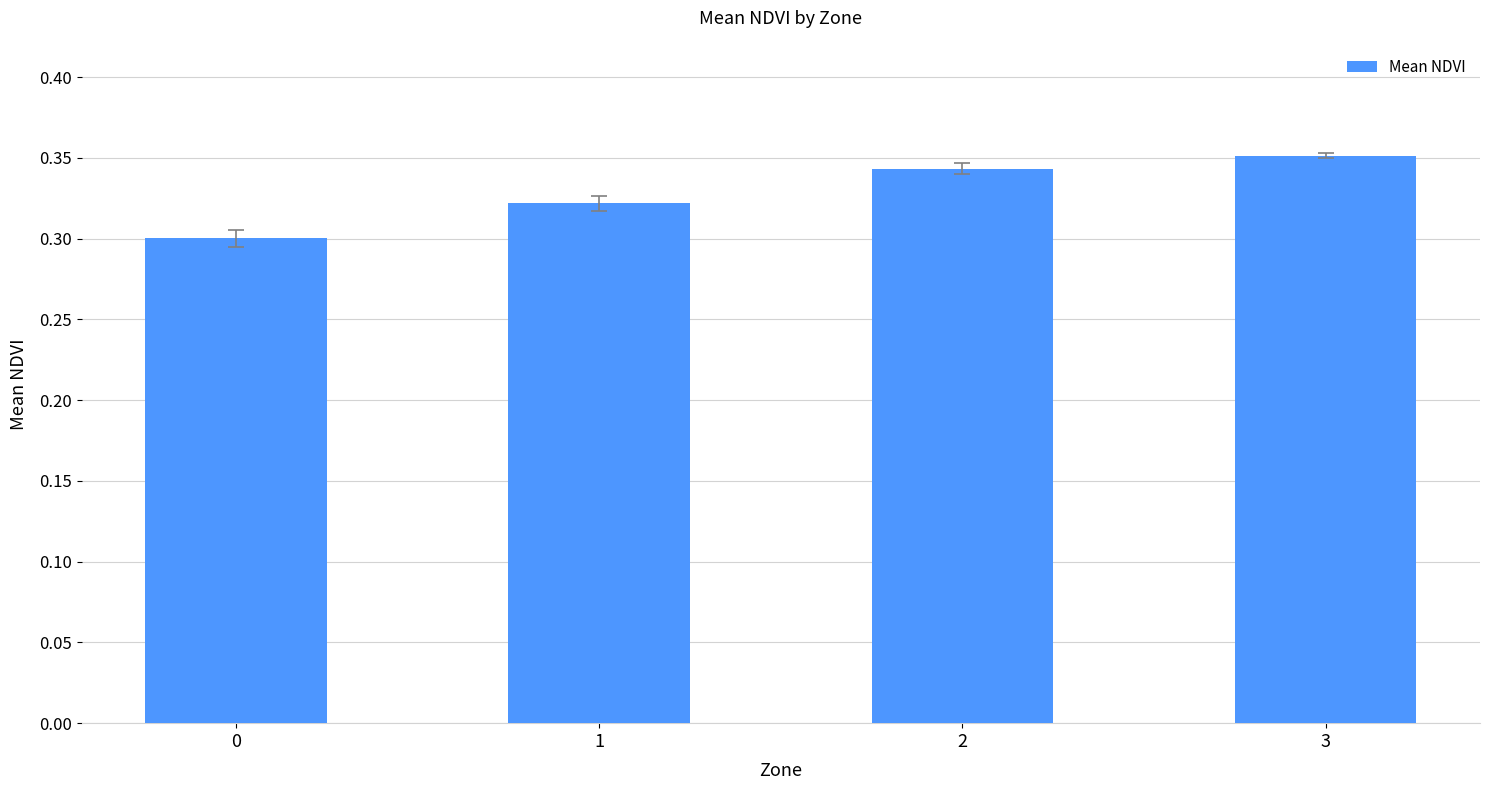

The chart shows a value of 0.3 at 1. True or false?

True